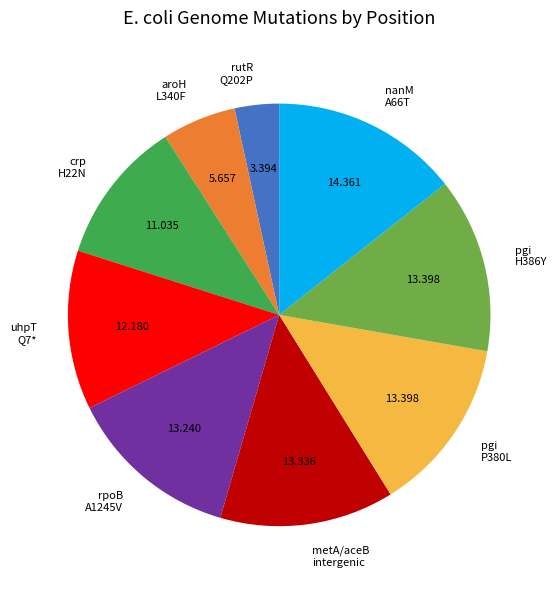

Is rpoB A1245V the majority of the pie?

No